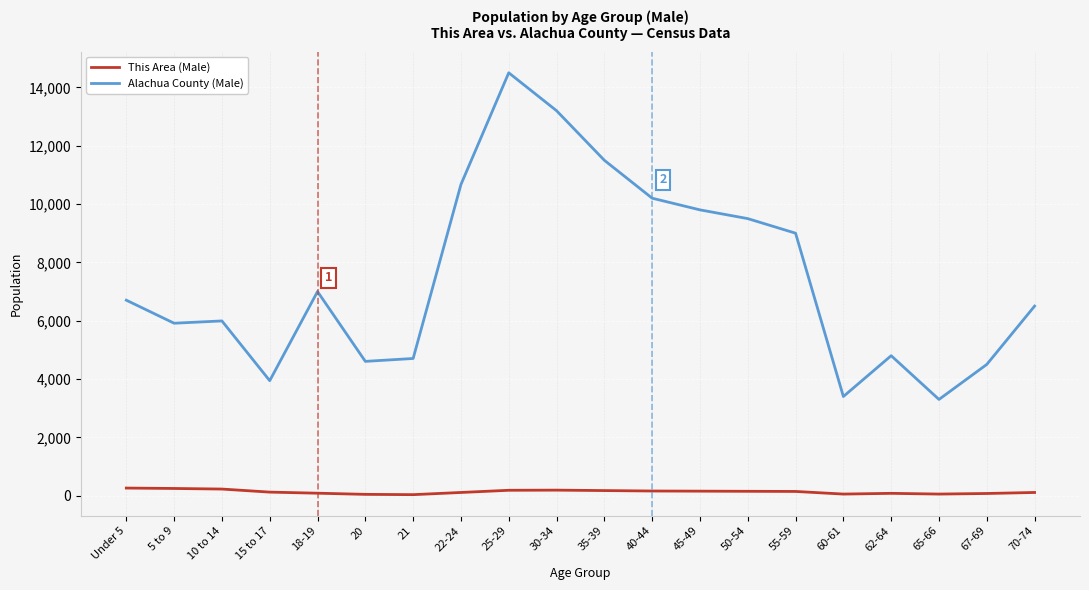

True or false: Alachua County (Male) and This Area (Male) cross at least once.

False